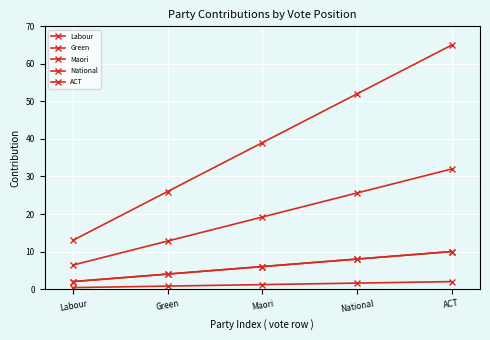

Is this an area chart (filled region under the line)?

No